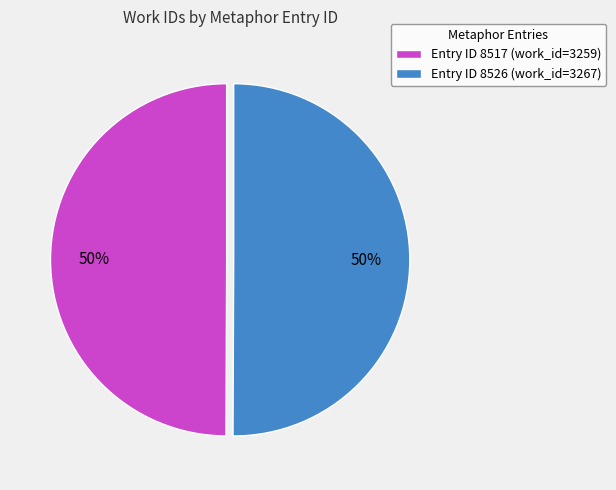

Approximately how many times larger is the value at Entry ID 8526 (work_id=3267) compared to Entry ID 8517 (work_id=3259)?

1.0